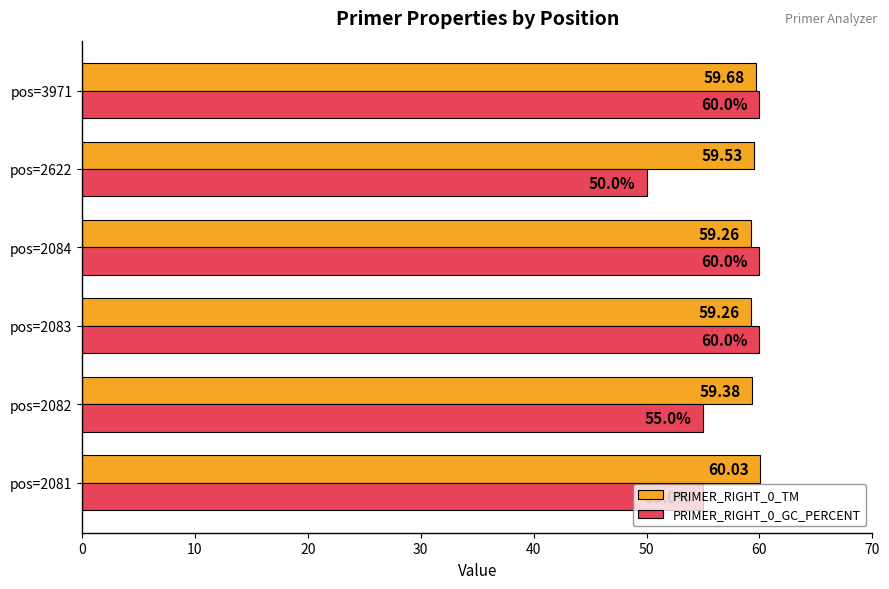

Which series has the widest spread of values?

PRIMER_RIGHT_0_GC_PERCENT